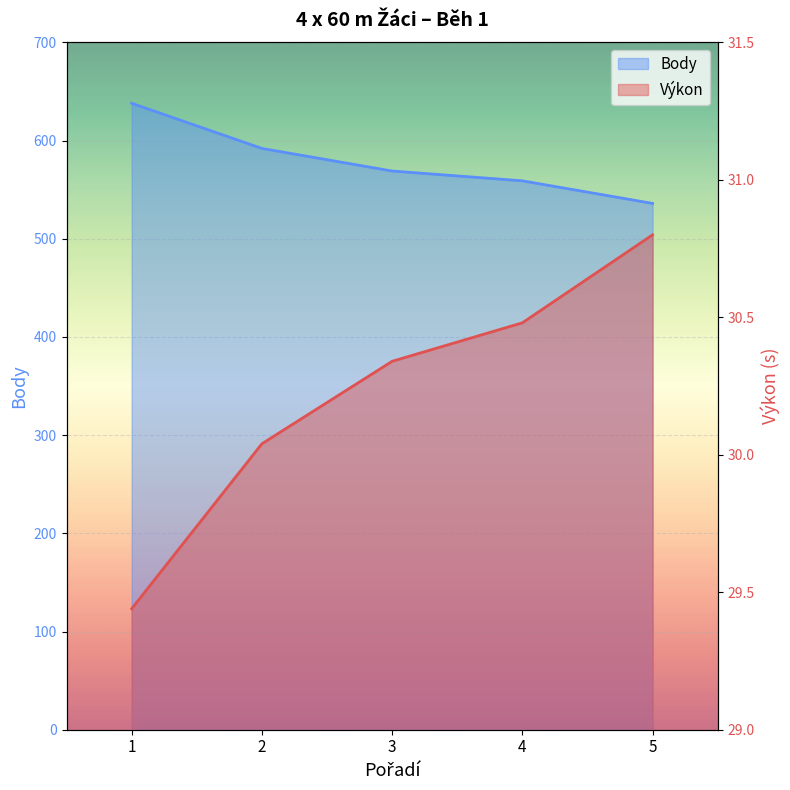

What are all the series names shown in the legend?

Výkon, Body